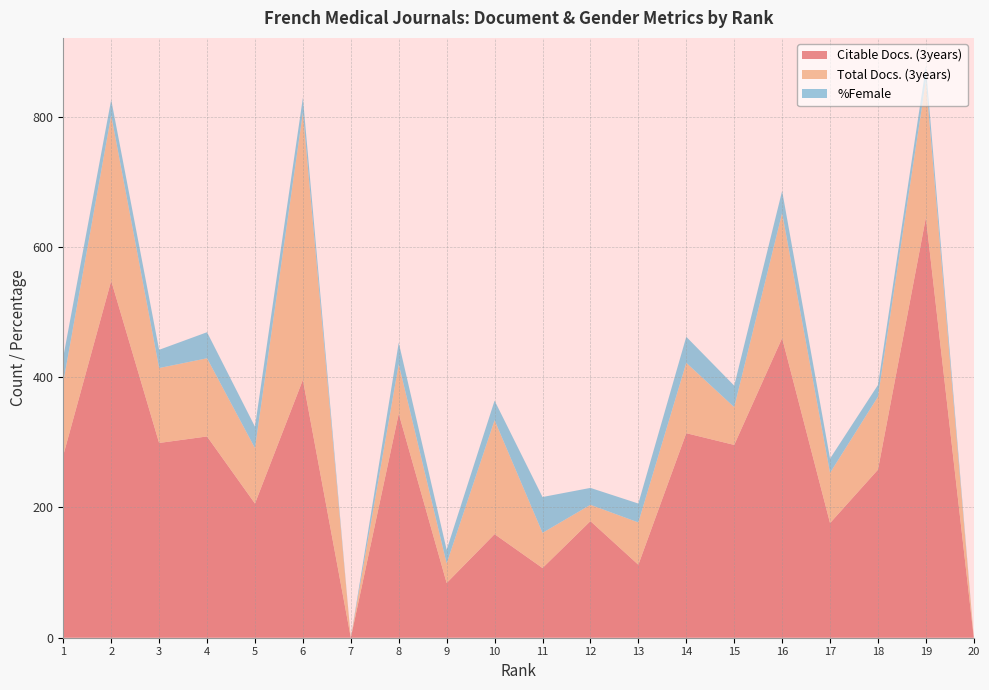

Reading right to left, what are all the values shown in this chart?

Citable Docs. (3years): 20=0	19=645	18=258	17=176	16=460	15=296	14=314	13=112	12=179	11=107	10=159	9=84	8=344	7=0	6=396	5=206	4=309	3=299	2=548	1=280
Total Docs. (3years): 20=0	19=210	18=112	17=77	16=192	15=58	14=108	13=65	12=25	11=54	10=175	9=30	8=76	7=0	6=410	5=85	4=120	3=115	2=254	1=112
%Female: 20=0	19=22	18=18	17=22	16=34	15=33	14=40	13=29	12=26	11=55	10=30	9=21	8=33	7=0	6=23	5=33	4=40	3=28	2=24	1=39